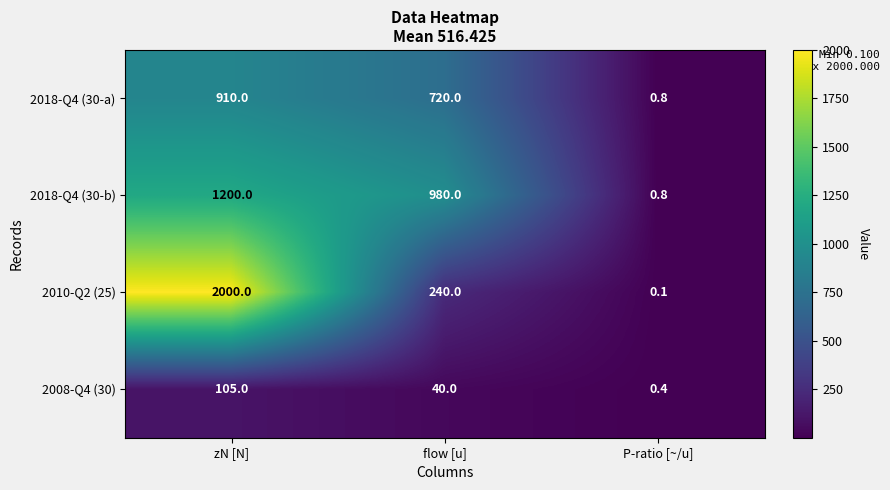

Reading left to right, extract all data points from this chart.

2018-Q4 (30-a): 910.0	720.0	0.8
2018-Q4 (30-b): 1200.0	980.0	0.8
2010-Q2 (25): 2000.0	240.0	0.1
2008-Q4 (30): 105.0	40.0	0.4